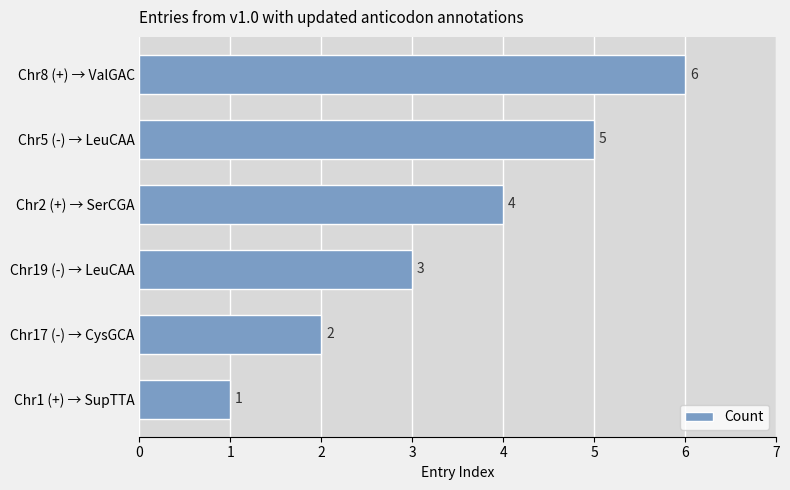

Rank the categories by value from lowest to highest.

Chr1 (+) → SupTTA, Chr17 (-) → CysGCA, Chr19 (-) → LeuCAA, Chr2 (+) → SerCGA, Chr5 (-) → LeuCAA, Chr8 (+) → ValGAC